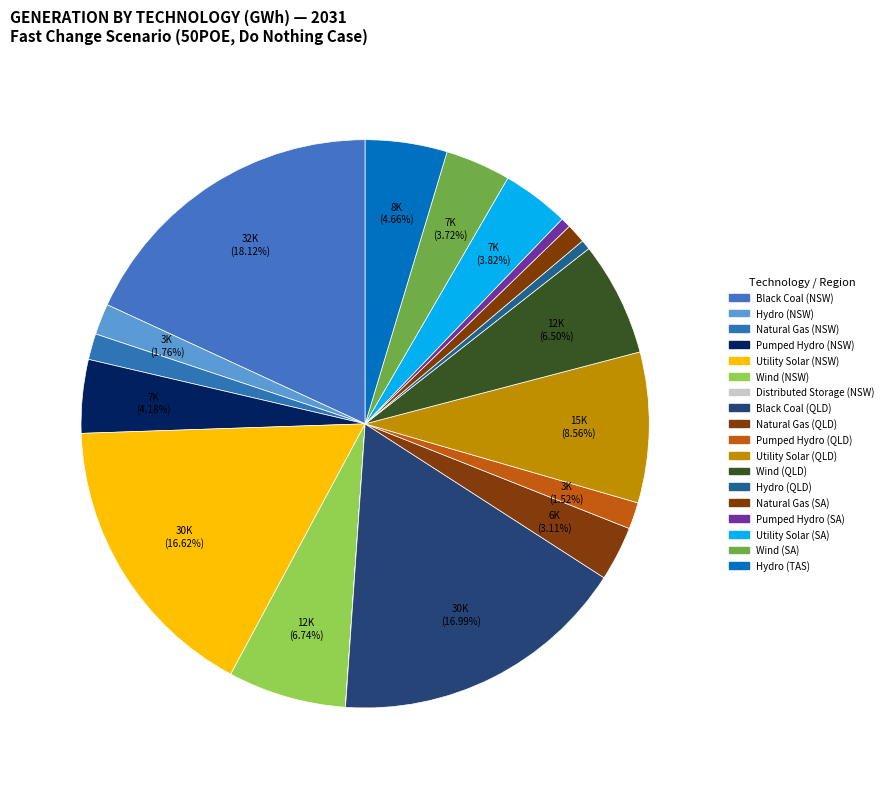

How many slices are in this pie chart?

18